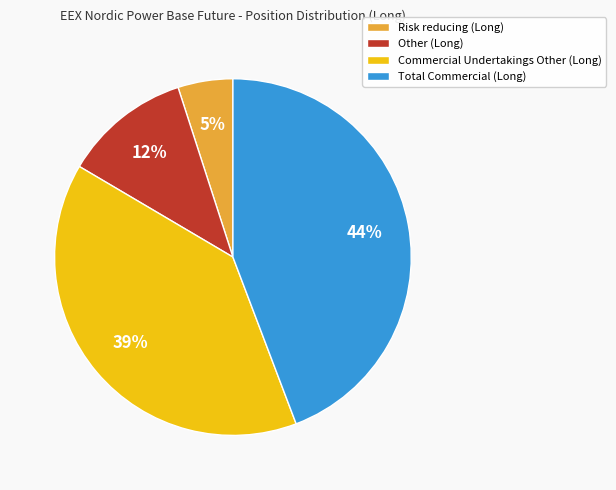

Which category has the biggest portion of the pie?

Total Commercial (Long)